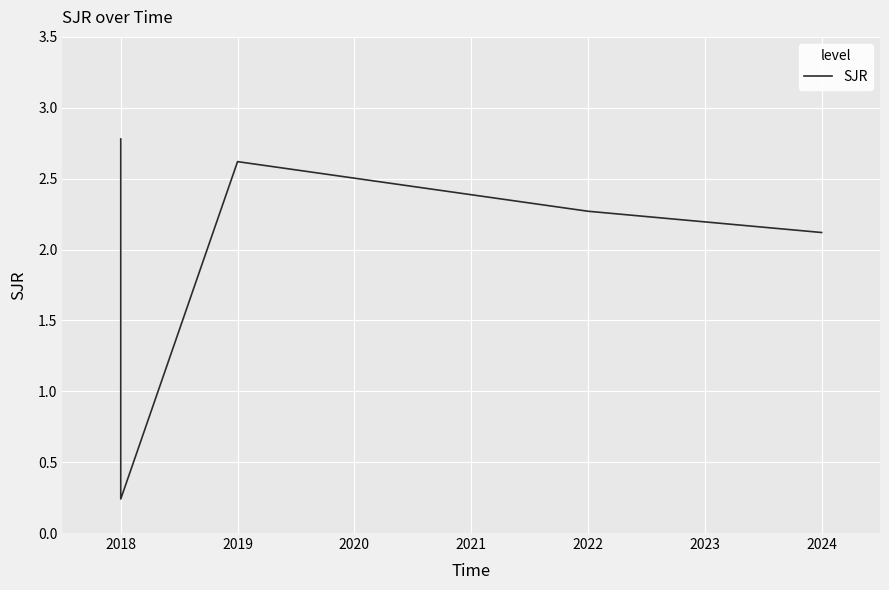

How many interior local valleys (lower than both neighbors) does the data have?

1